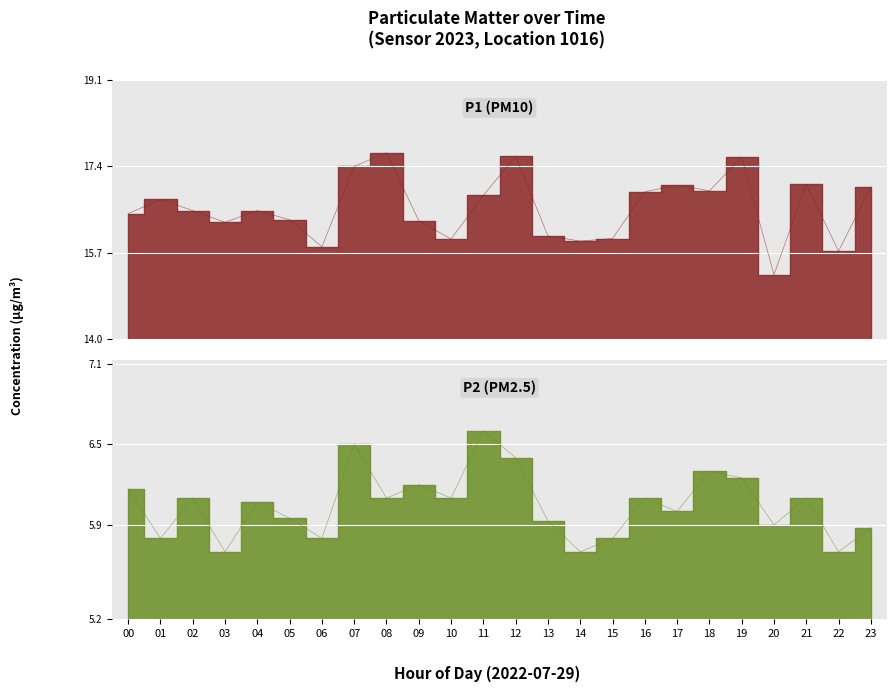

Is the value of P2 at 11 greater than the value of P1 at 18?

No